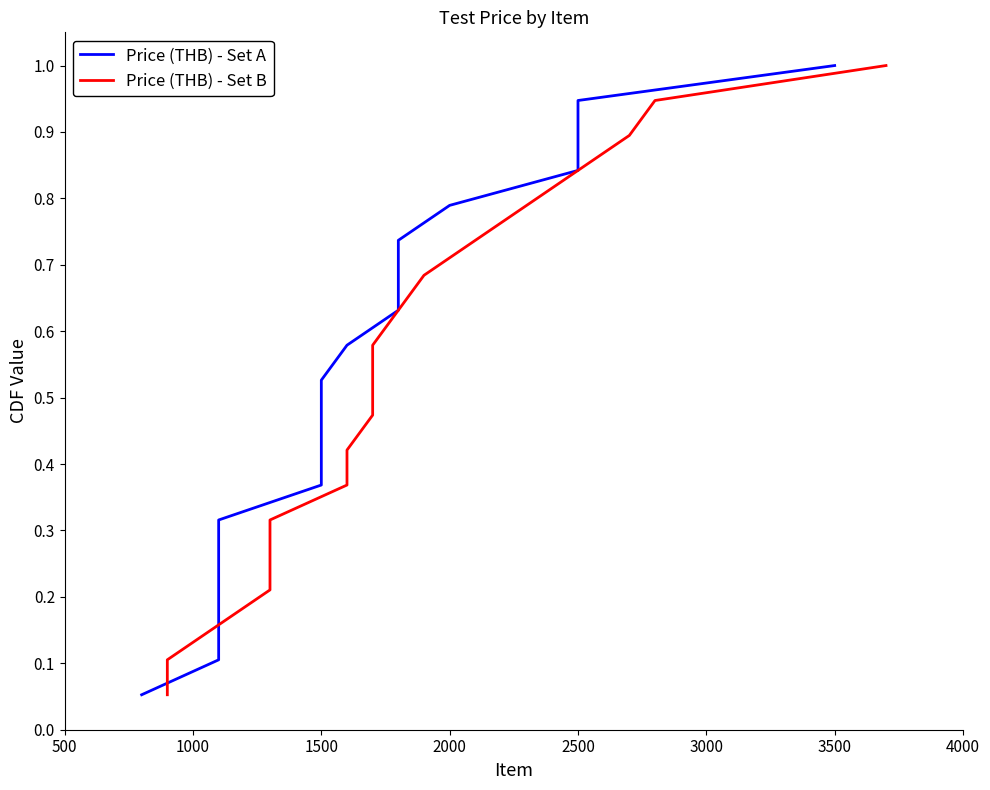

Is this an area chart (filled region under the line)?

No